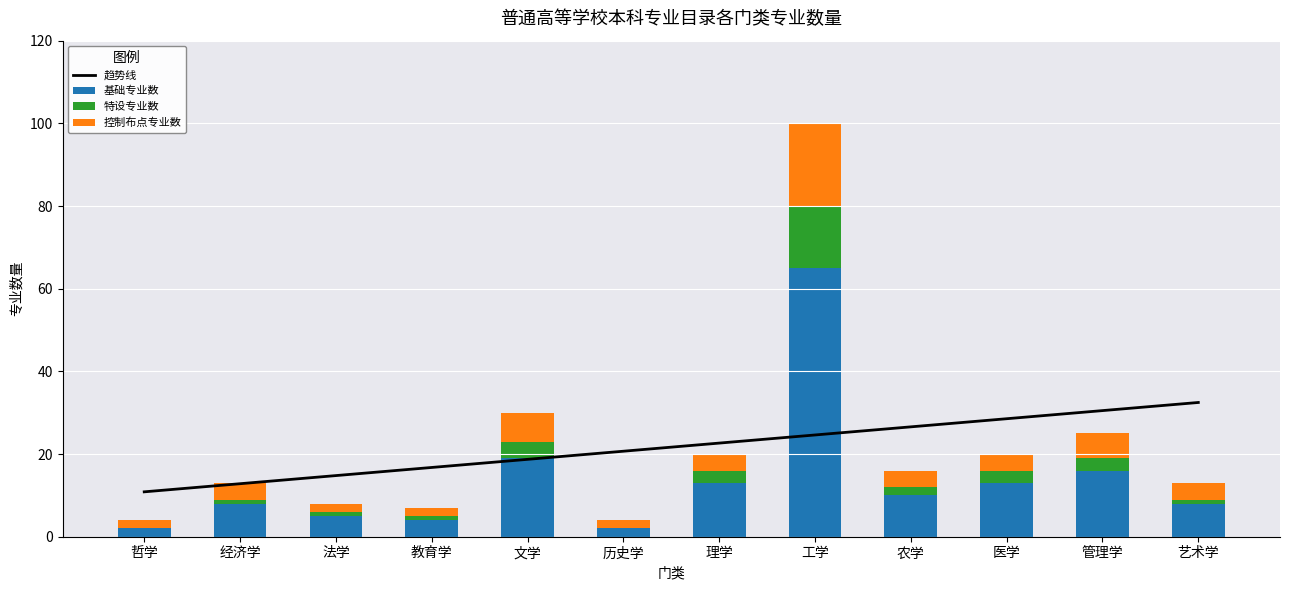

How many values in the 特设专业数 series exceed 2?

5